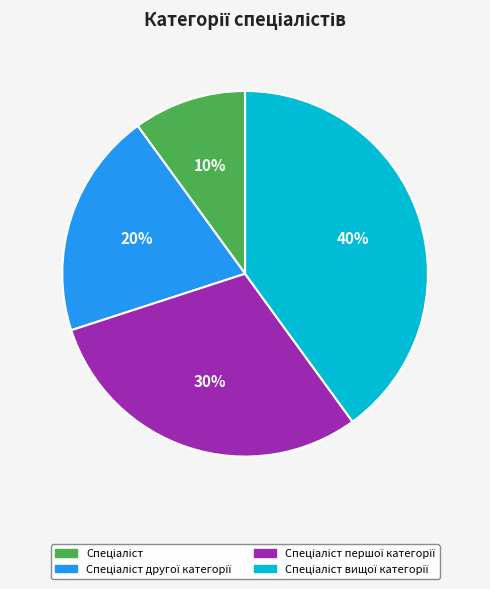

Is there a majority slice in this chart?

No